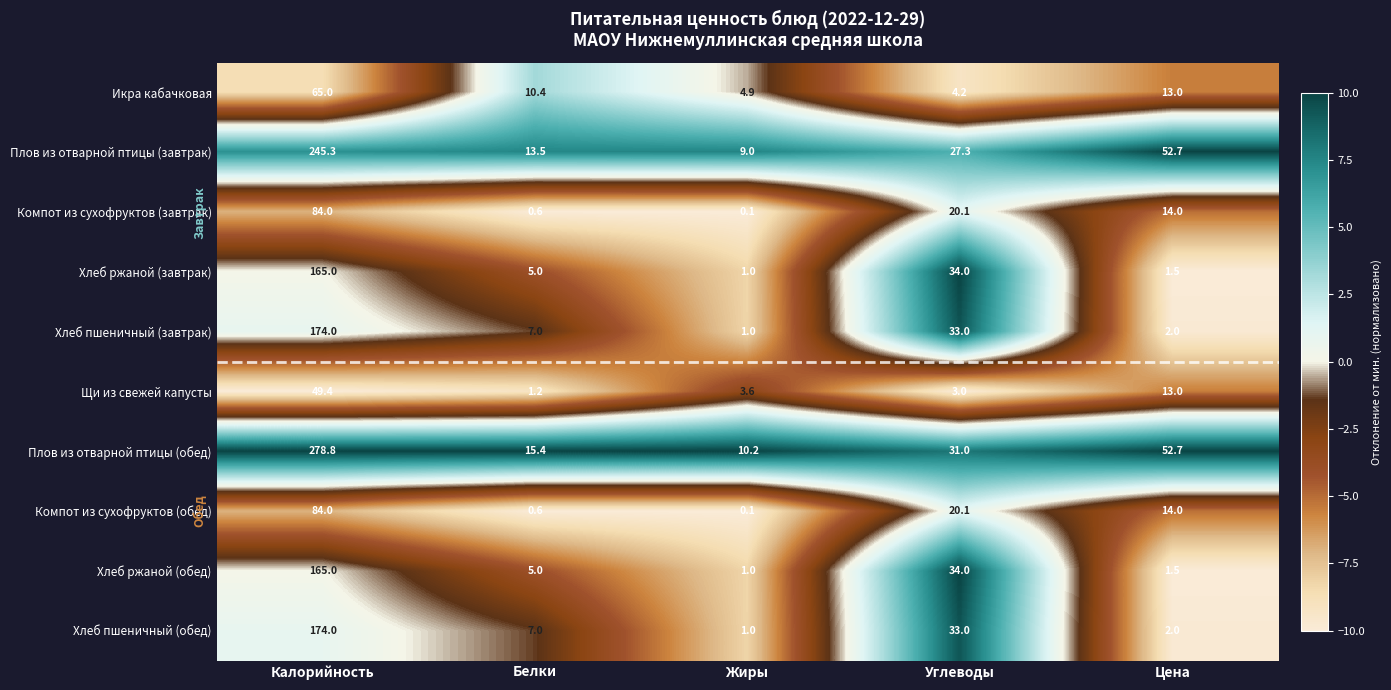

Where does the Хлеб ржаной (завтрак) series first go above 5?

Калорийность